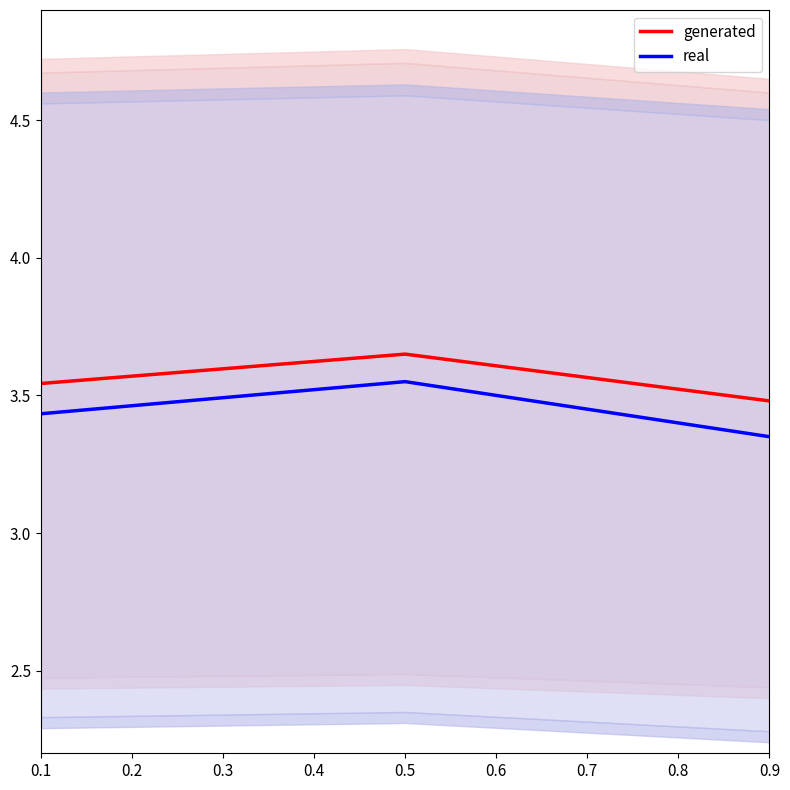

Reading left to right, extract all data points from this chart.

generated: 3.5	3.6	3.5
real: 3.4	3.5	3.4